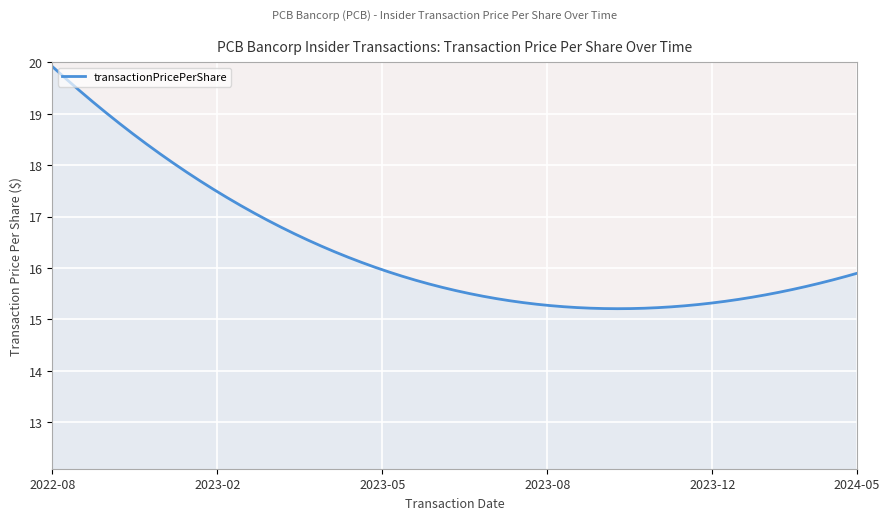

What is the smallest value displayed?

15.2